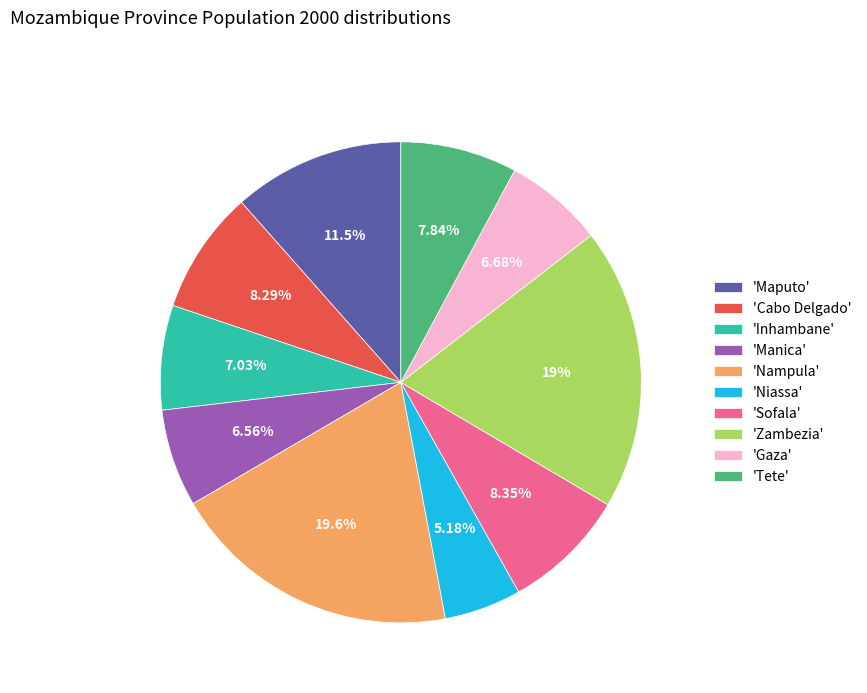

Between 'Sofala' and 'Tete', which is larger?

'Sofala'